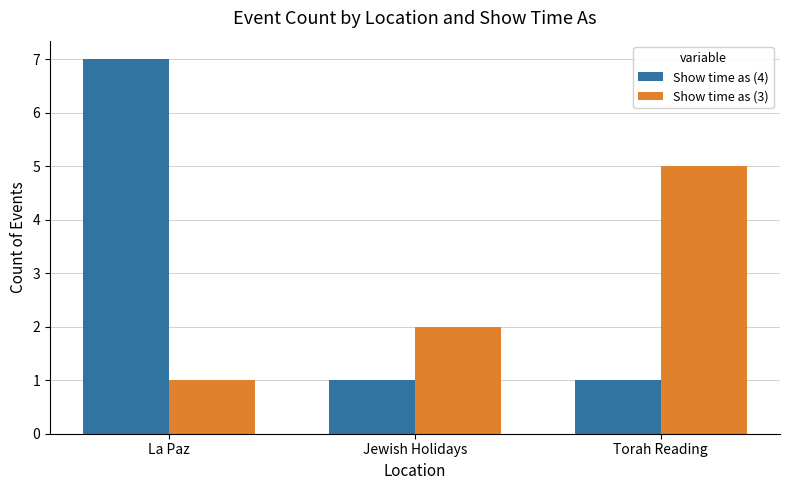

Is it true that Show time as (3) equals 8 at Torah Reading?

False